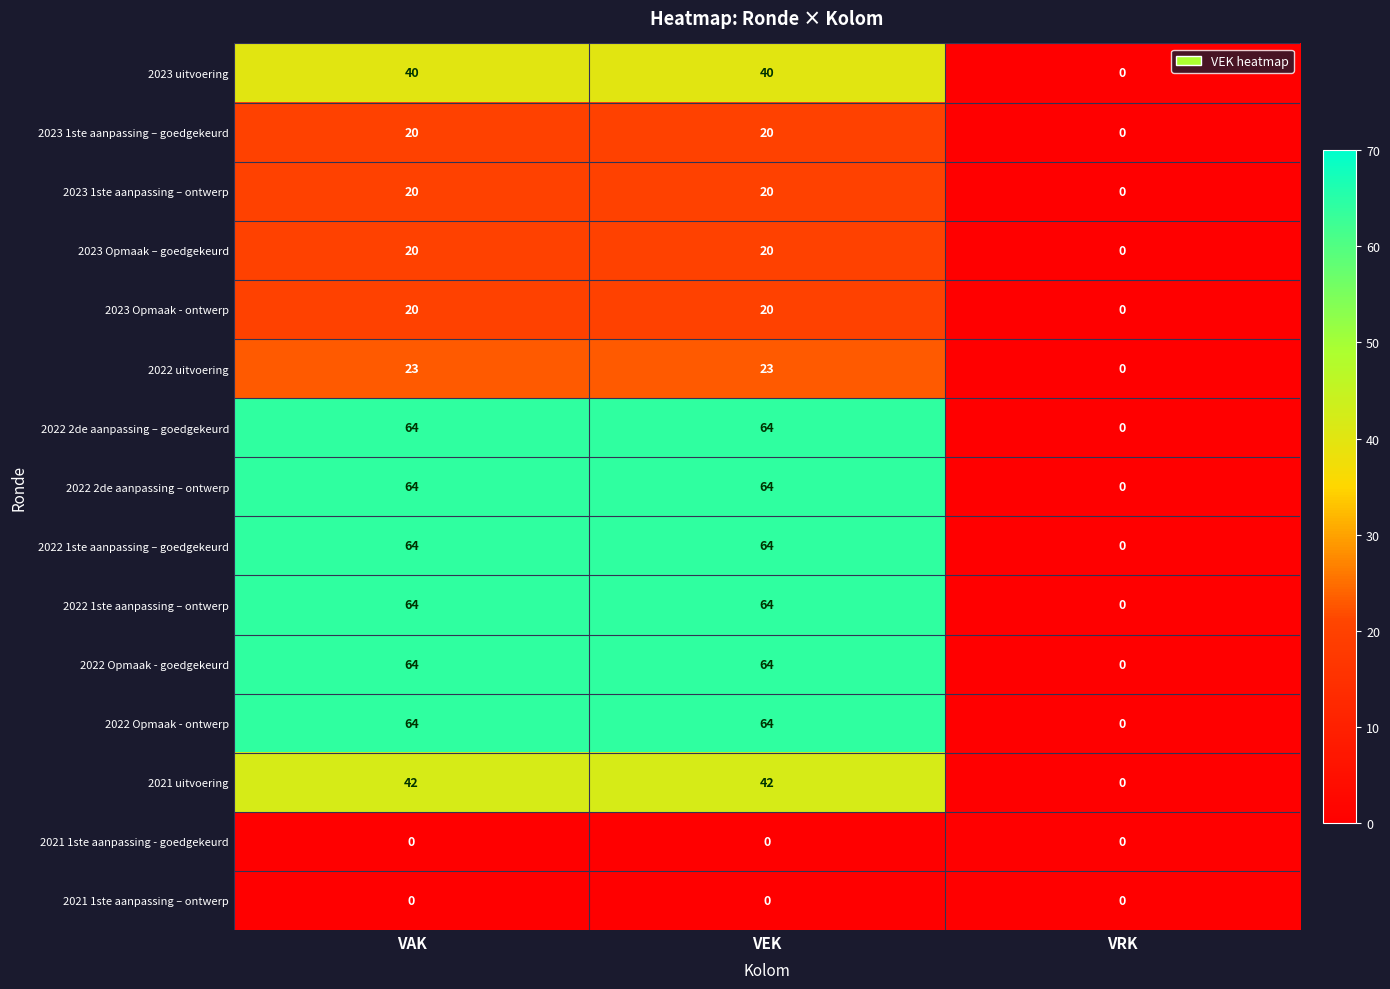

What is the total value across all series at VAK?

569